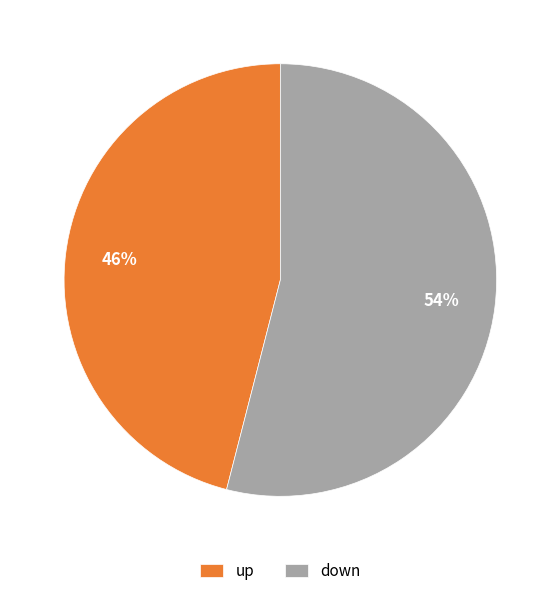

The down slice represents 62% of the pie. True or false?

False